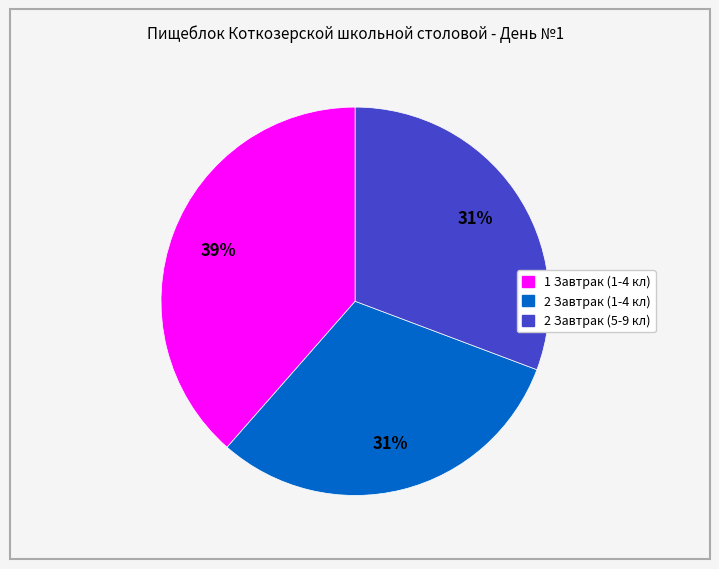

Does 2 Завтрак (5-9 кл) represent more than half of the total?

No